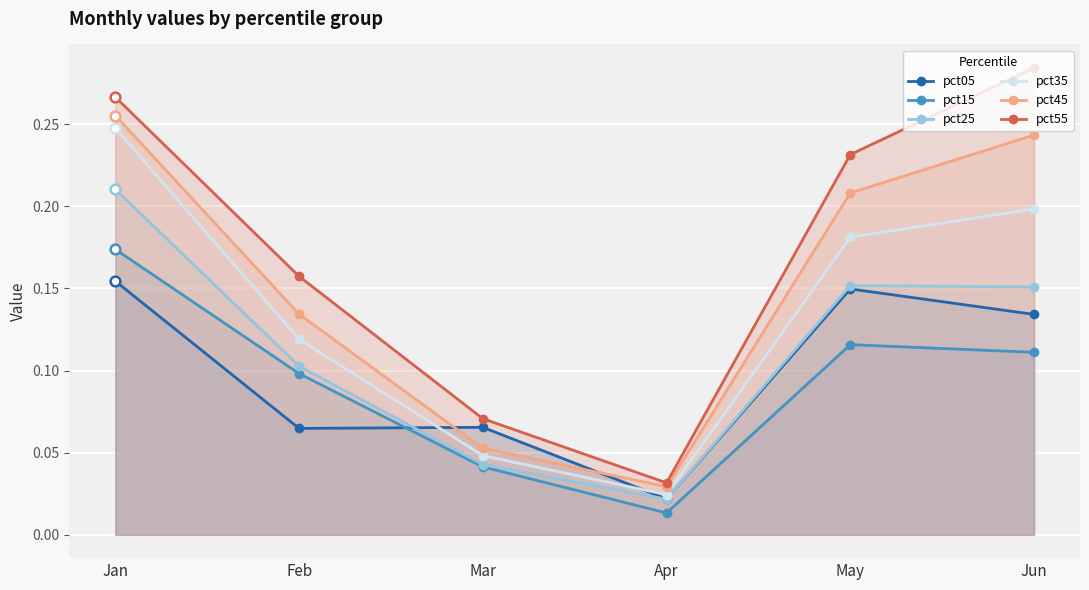

Which series has the largest range (max minus min)?

pct55